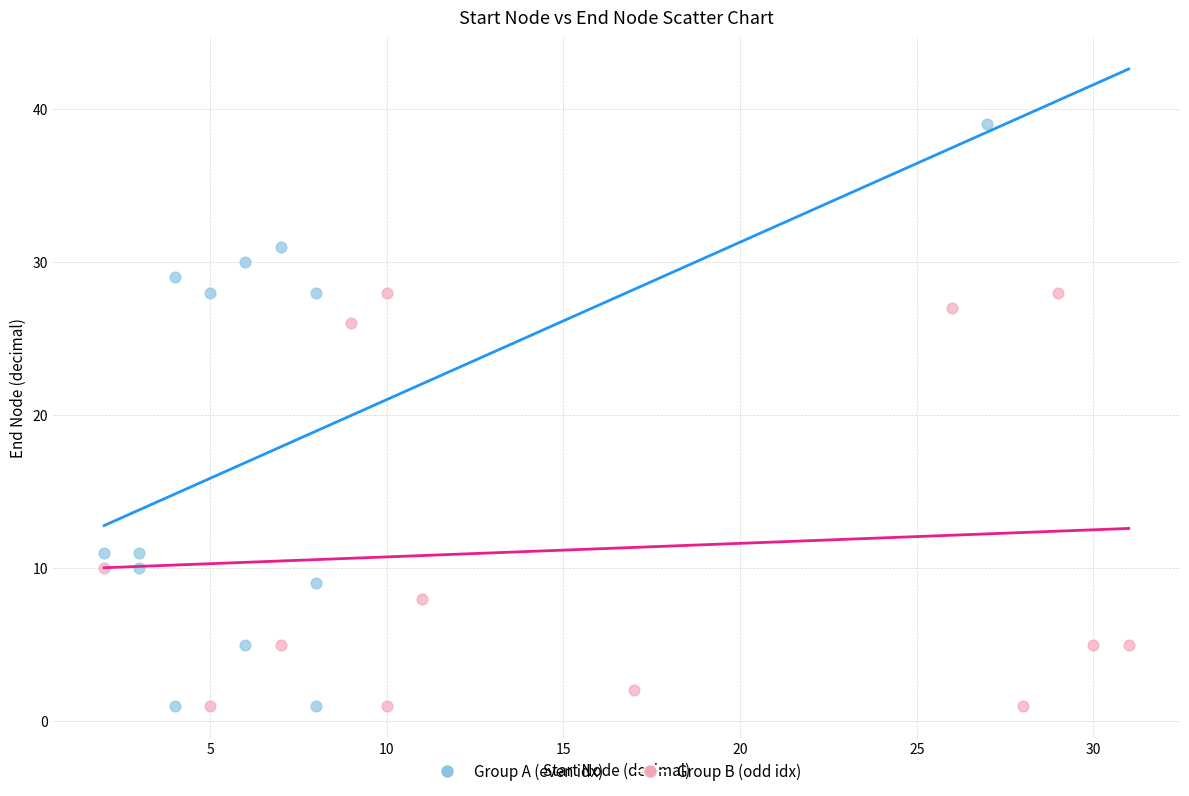

Which series has the widest spread of Y values?

Group A (even idx)